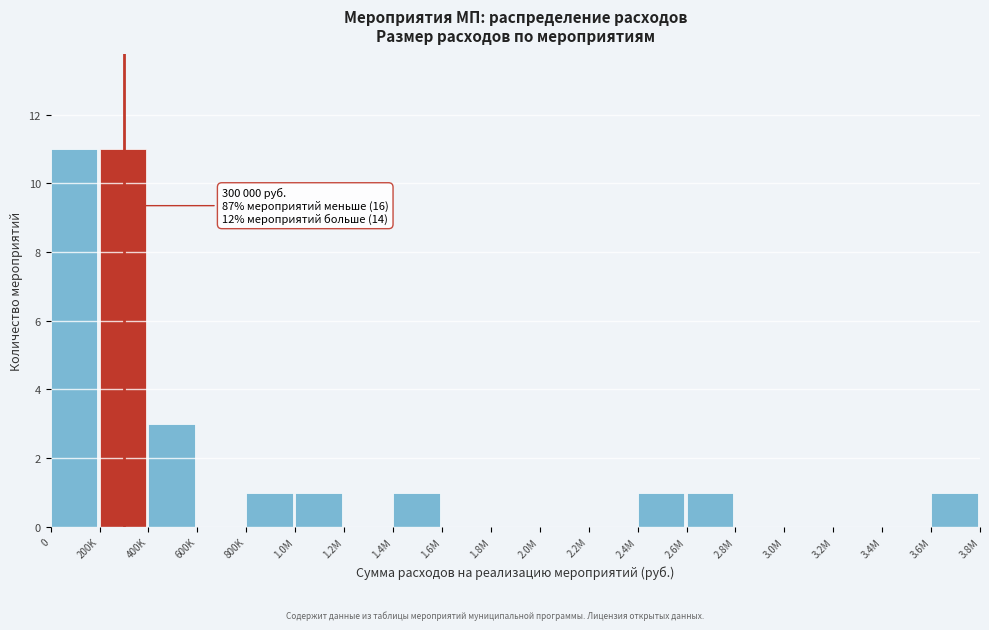

Reading left to right, list all the values displayed in this chart.

0=11	200K=11	400K=3	600K=0	800K=1	1.0M=1	1.2M=0	1.4M=1	1.6M=0	1.8M=0	2.0M=0	2.2M=0	2.4M=1	2.6M=1	2.8M=0	3.0M=0	3.2M=0	3.4M=0	3.6M=1